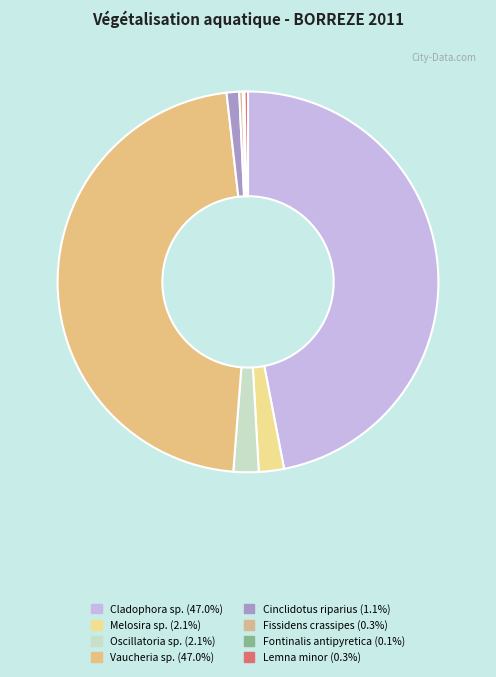

Does any single category account for the majority?

No